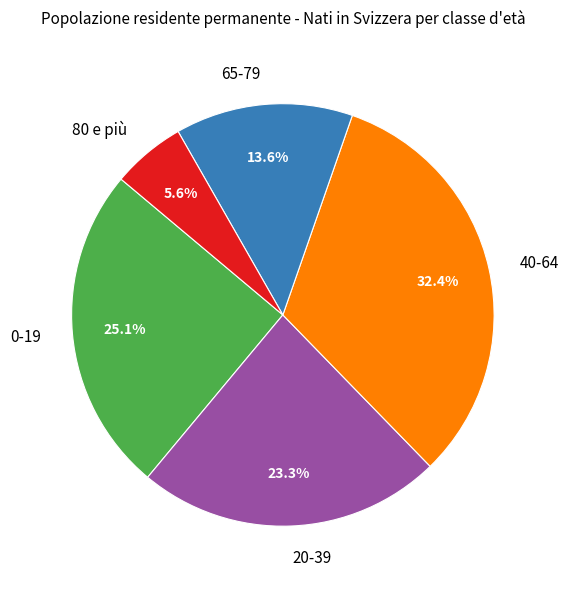

The 20-39 slice represents 23% of the pie. True or false?

True